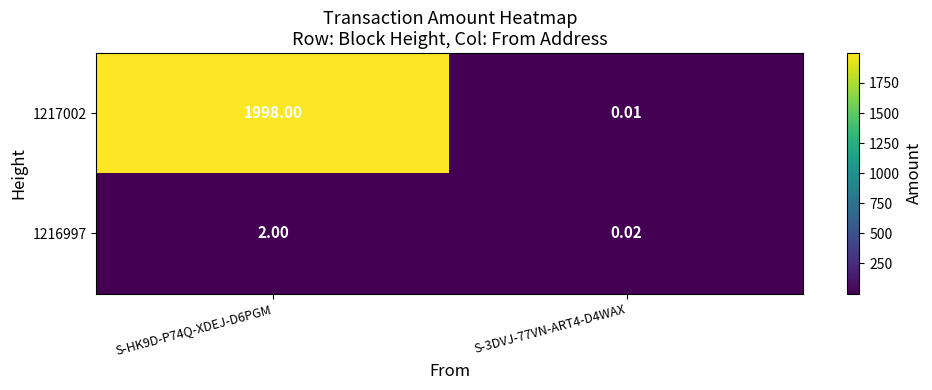

Is the value of 1216997 at S-3DVJ-77VN-ART4-D4WAX greater than the value of 1217002 at S-HK9D-P74Q-XDEJ-D6PGM?

No